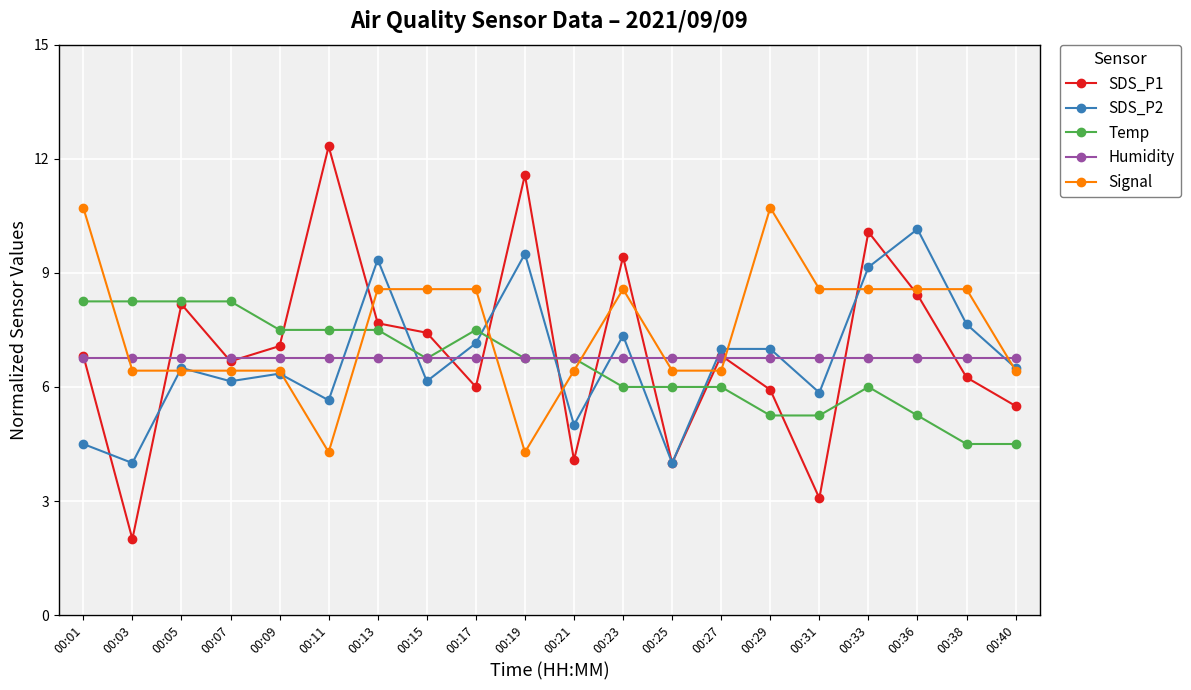

What is the sum of the Temp values at 00:38 and 00:27?

10.5